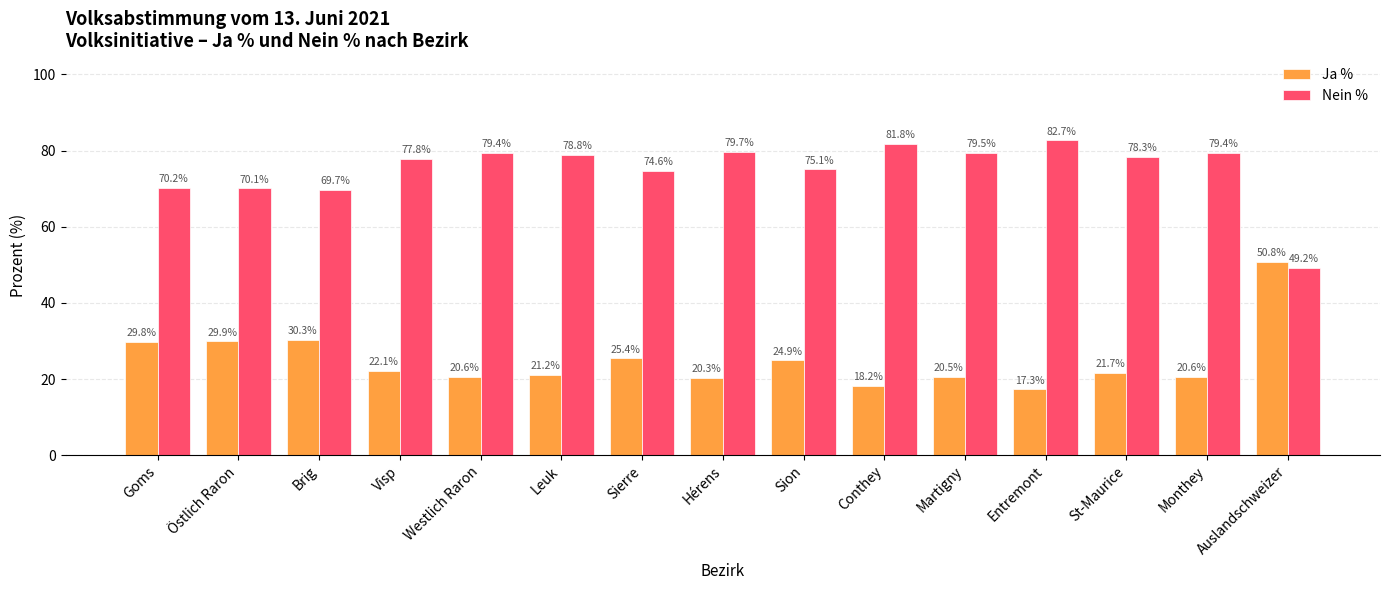

What is the total value across all series at Martigny?

100.0